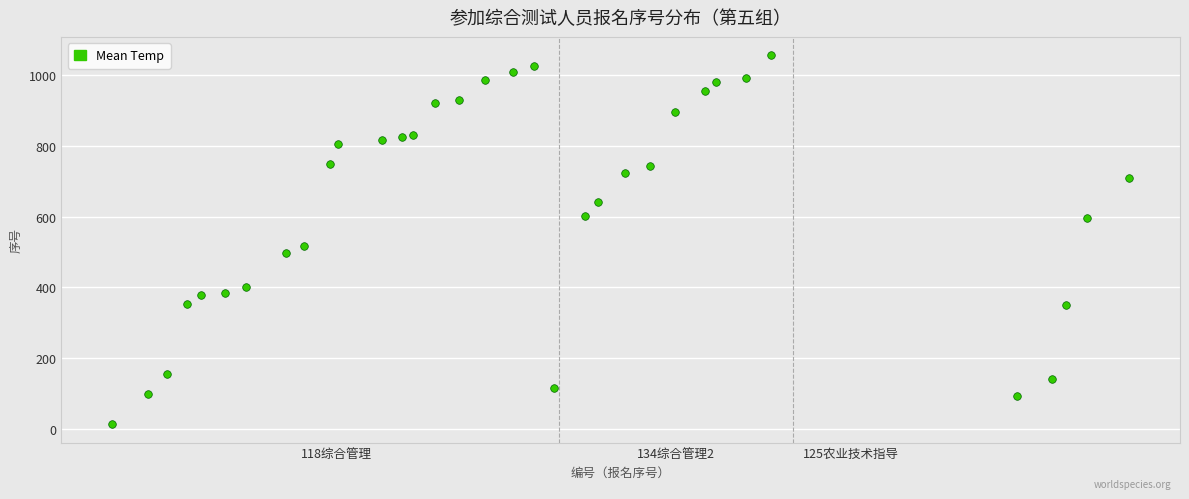

What Y value in the scatter plot is closest to 534?

516.6